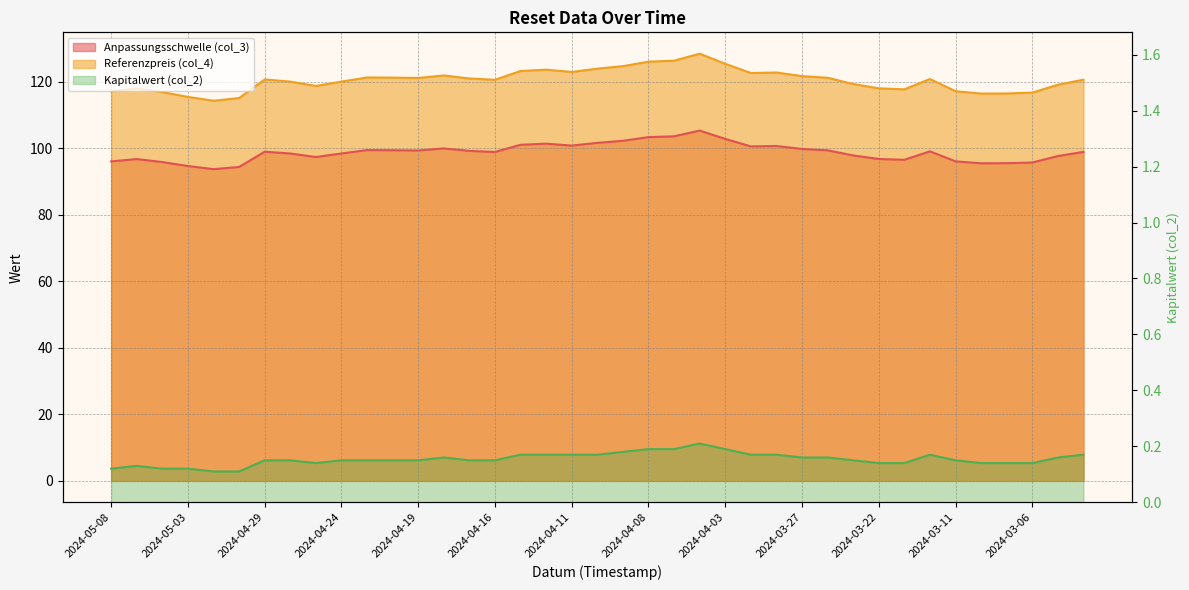

What is the minimum value for Referenzpreis (col_4)?

114.3